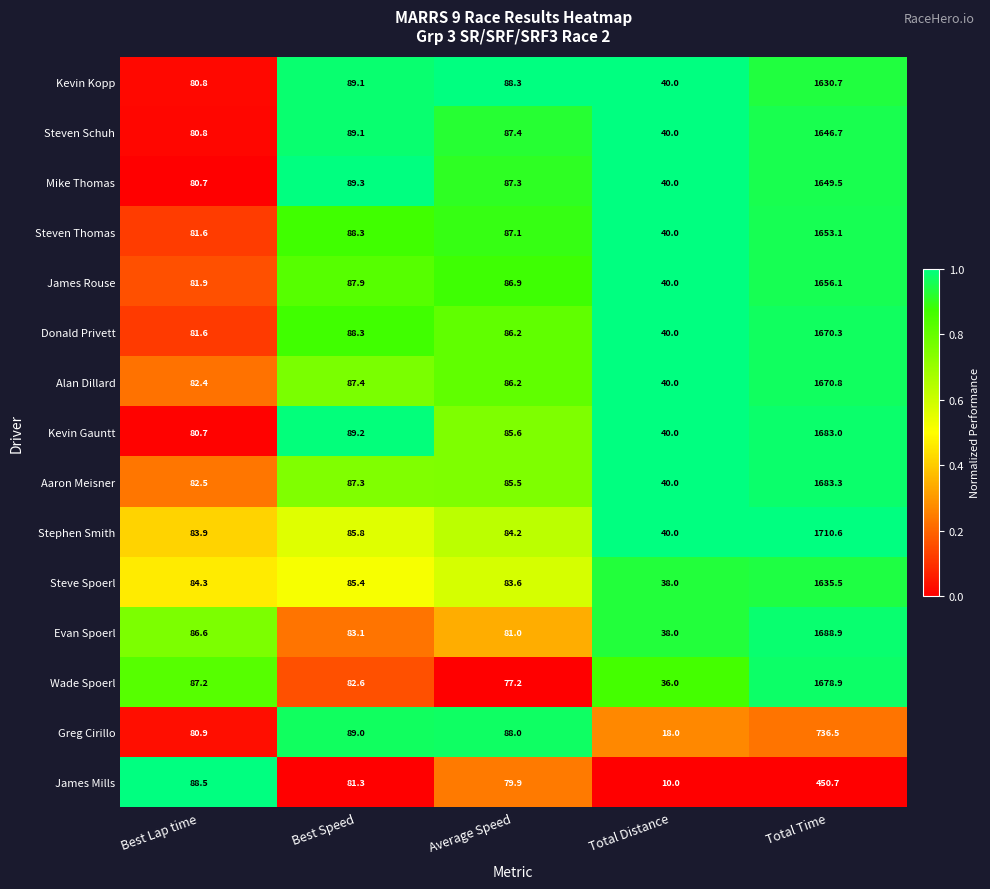

Is it true that Kevin Gauntt equals 1683.0 at Total Time?

True